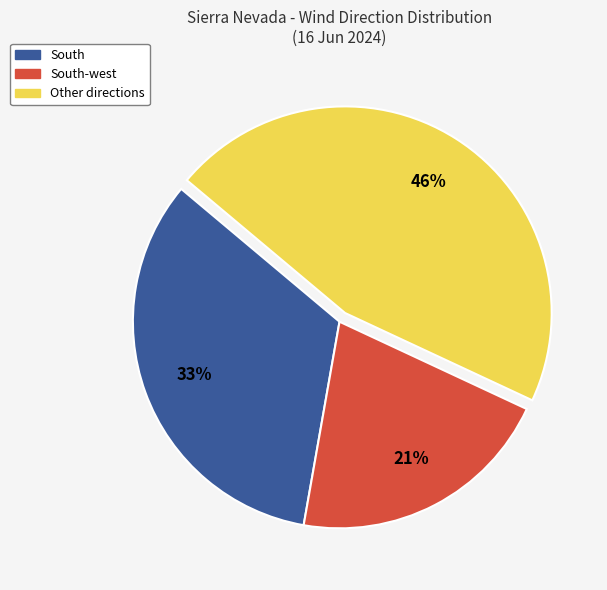

Is there any slice that represents more than half of the pie?

No